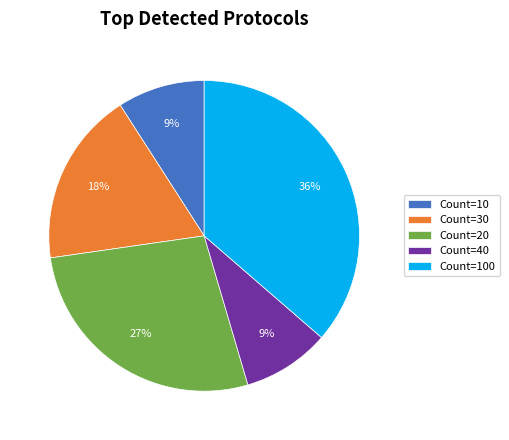

To the nearest percent, what percentage of the pie is Count=100?

36%